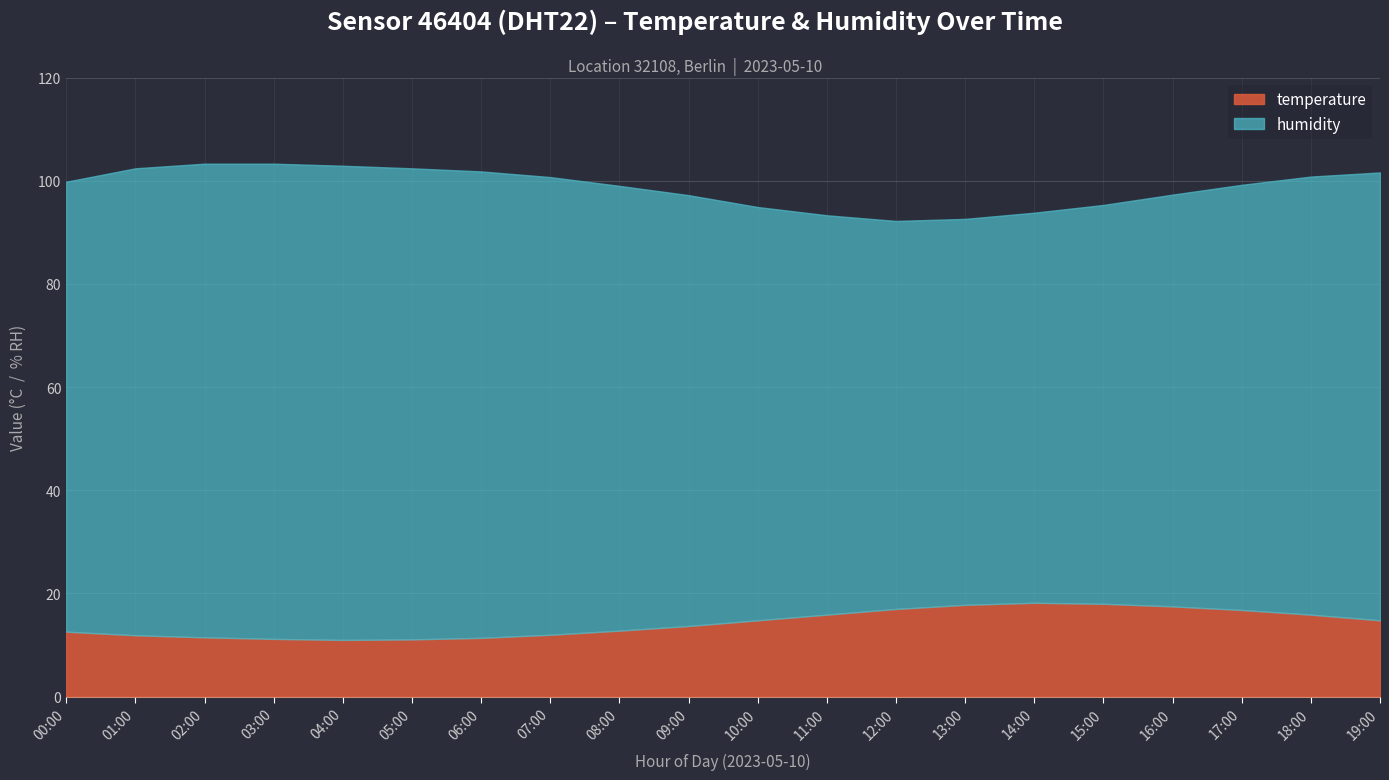

True or false: humidity and temperature intersect in this chart.

False